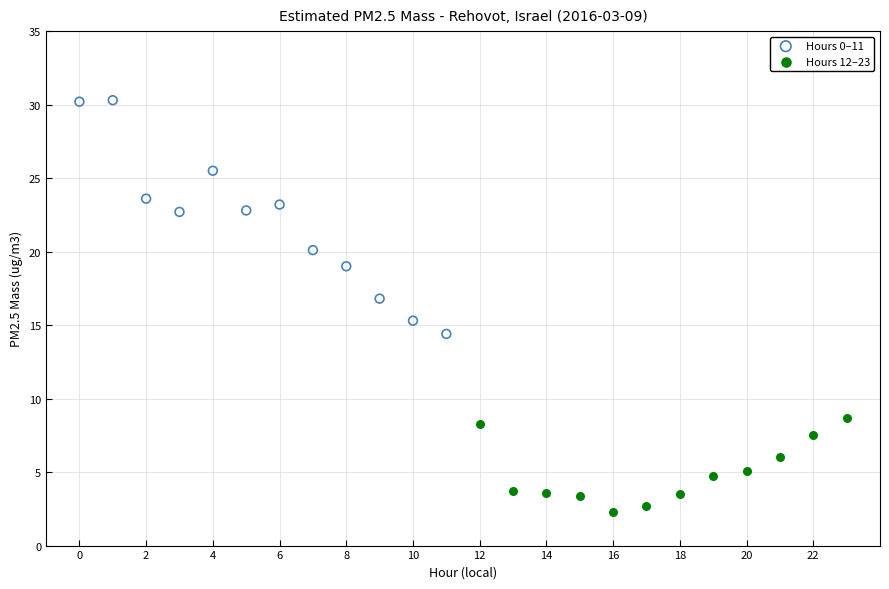

Which series reaches the minimum Y coordinate?

Hours 12–23